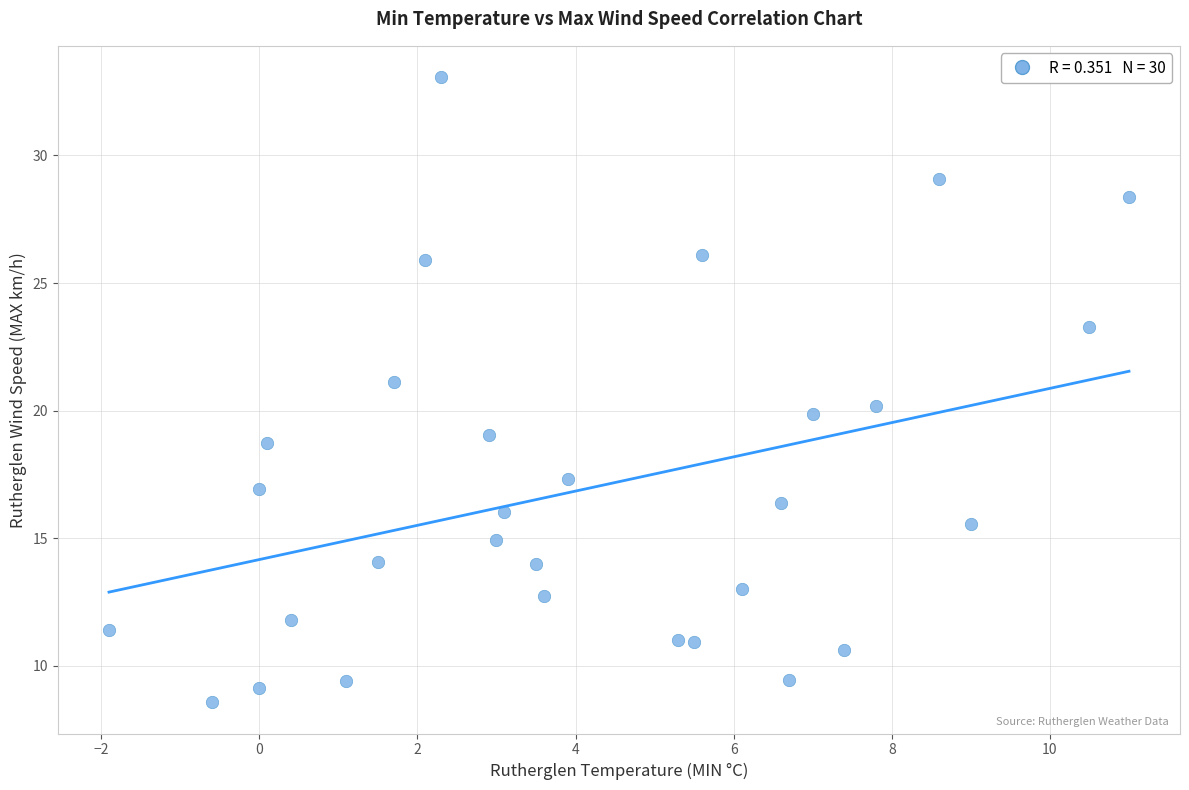

What is the range of Y values (max minus min)?

24.5